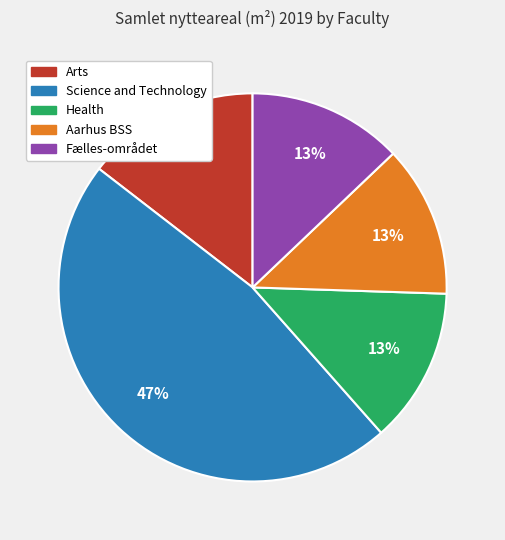

Which category has the biggest portion of the pie?

Science and Technology